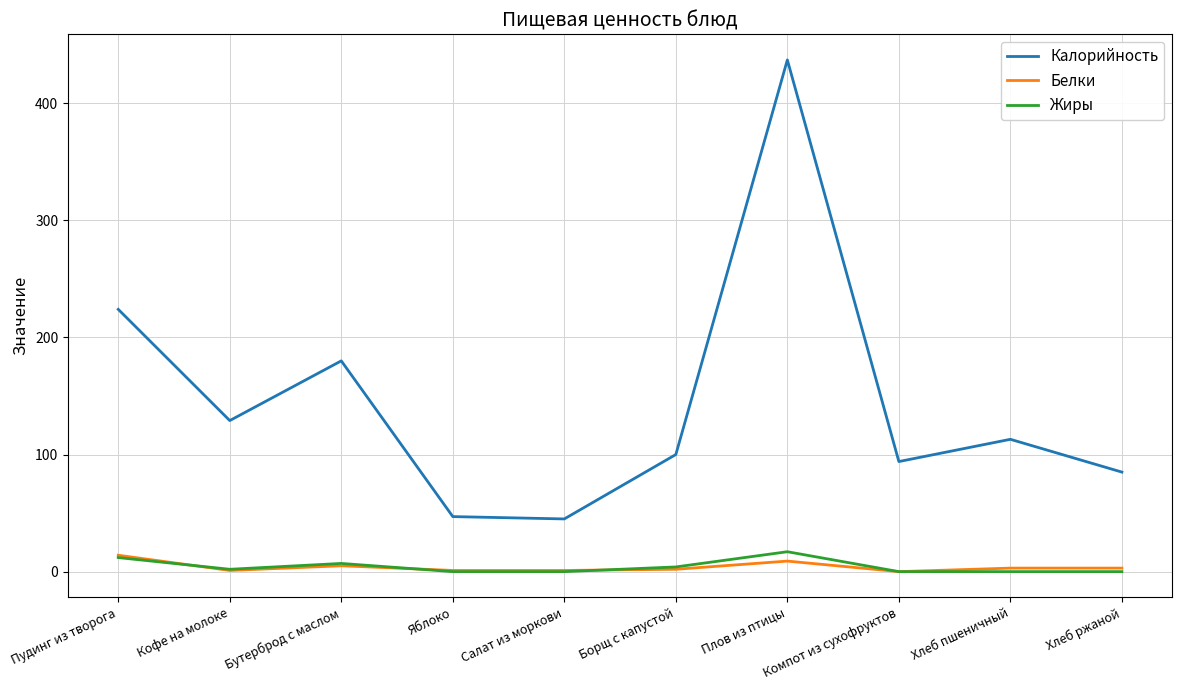

True or false: Калорийность and Белки intersect in this chart.

False